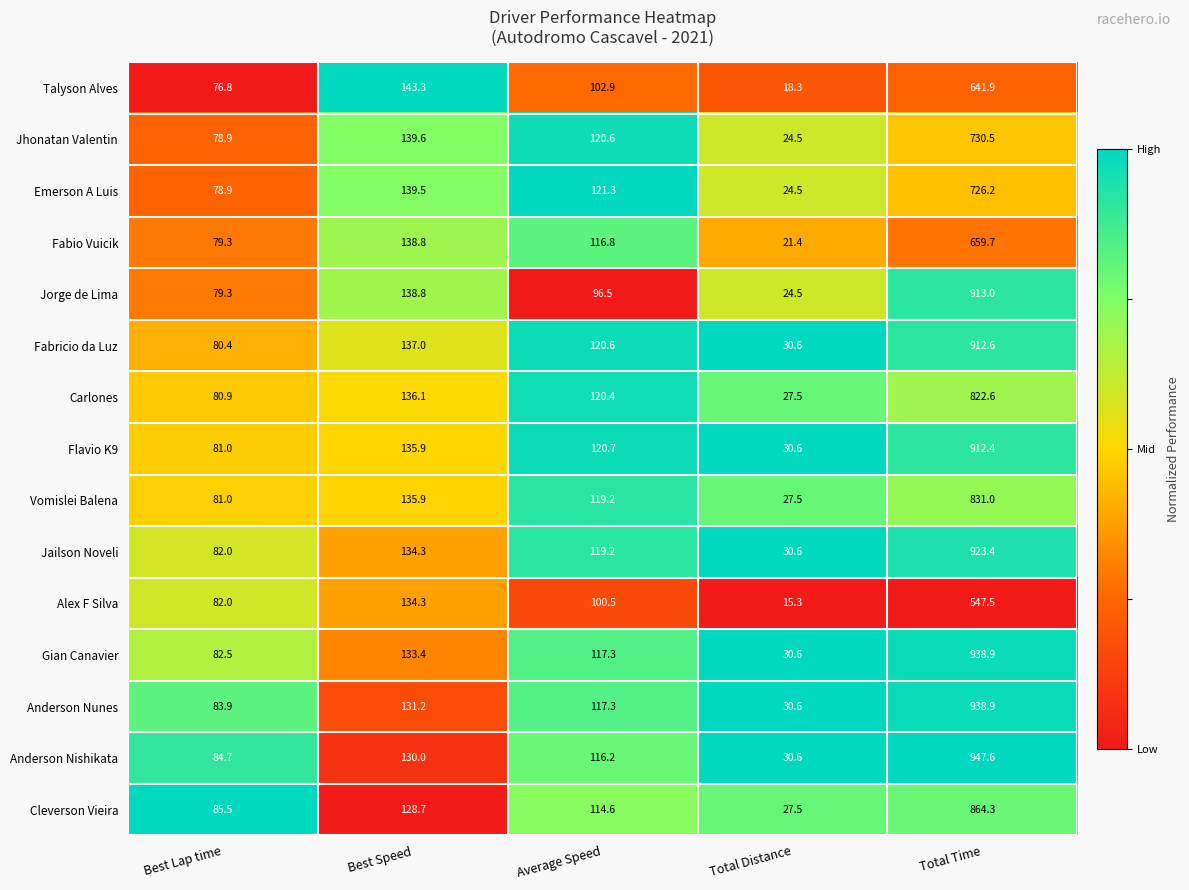

What is the maximum value shown in the chart?

947.6